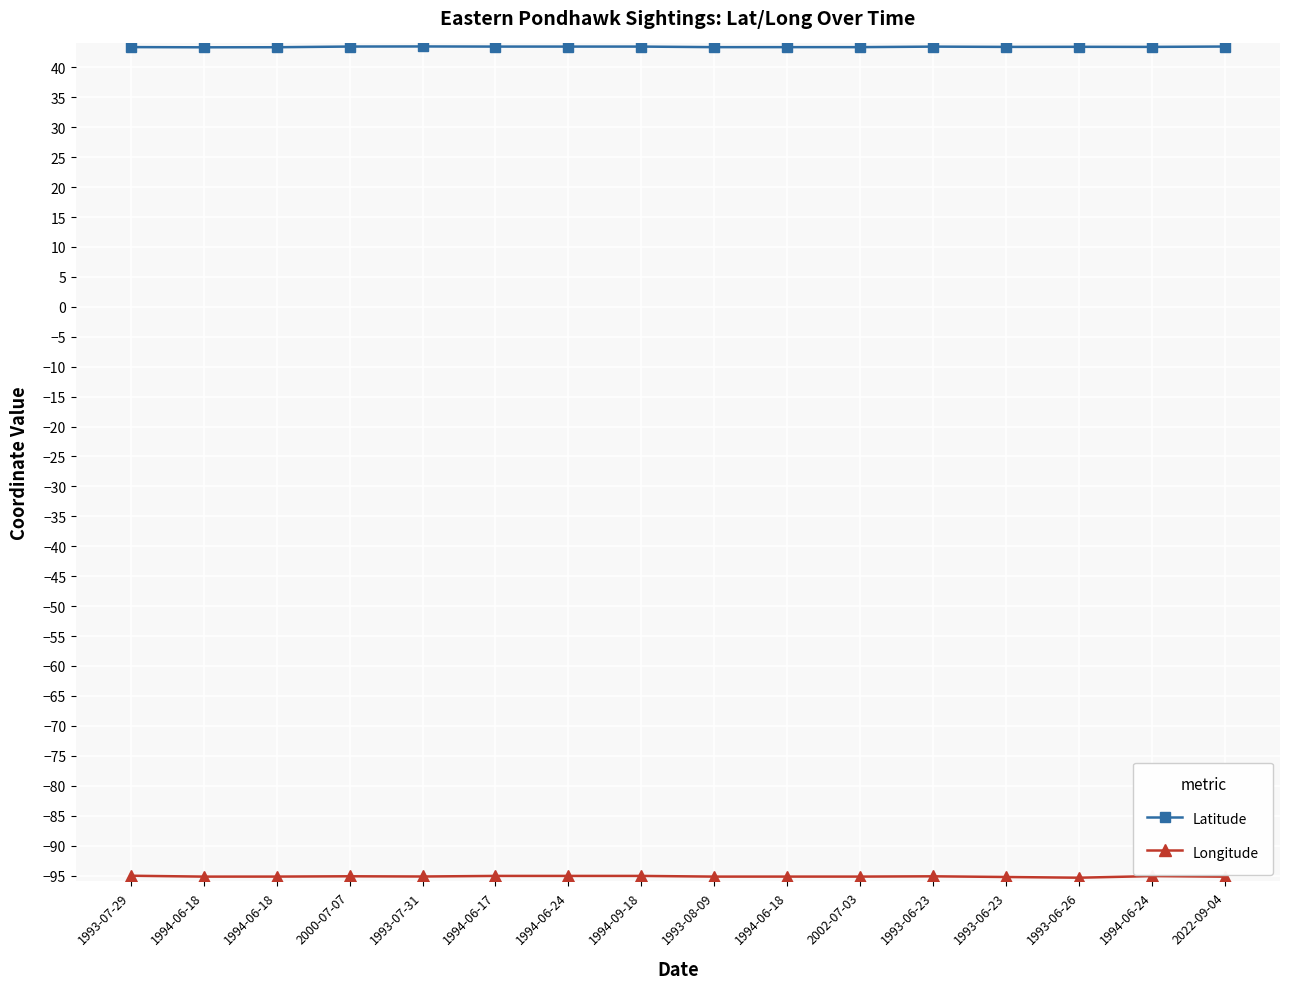

The value of Latitude at 2022-09-04 is 25.8. True or false?

False